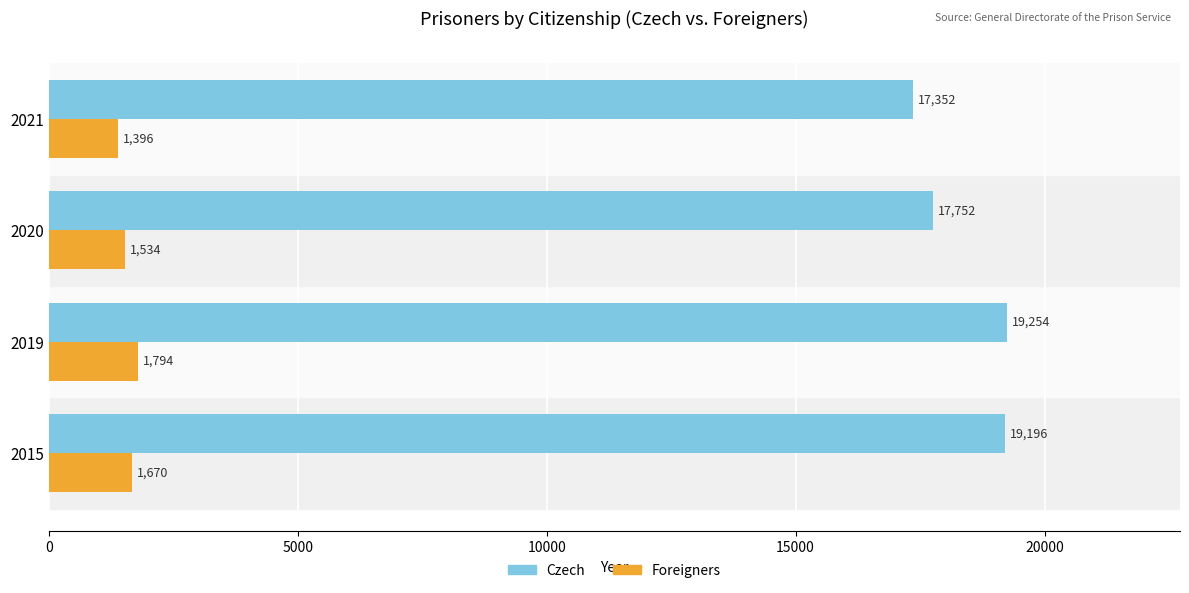

What is the approximate value of Czech at 2020?

17752